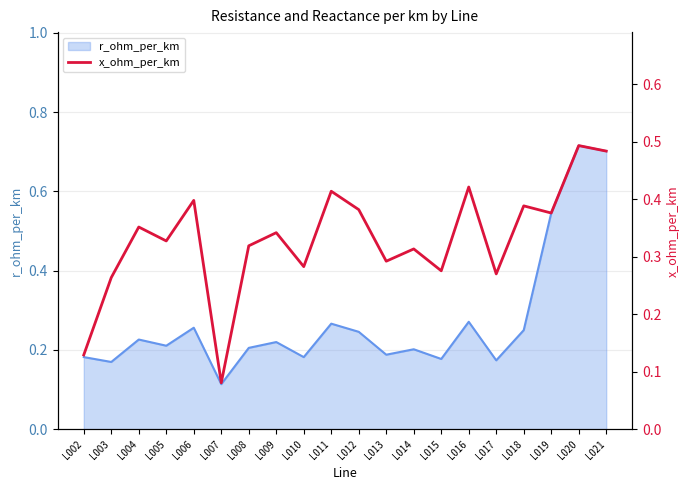

At which label is r_ohm_per_km closest to 0?

L007